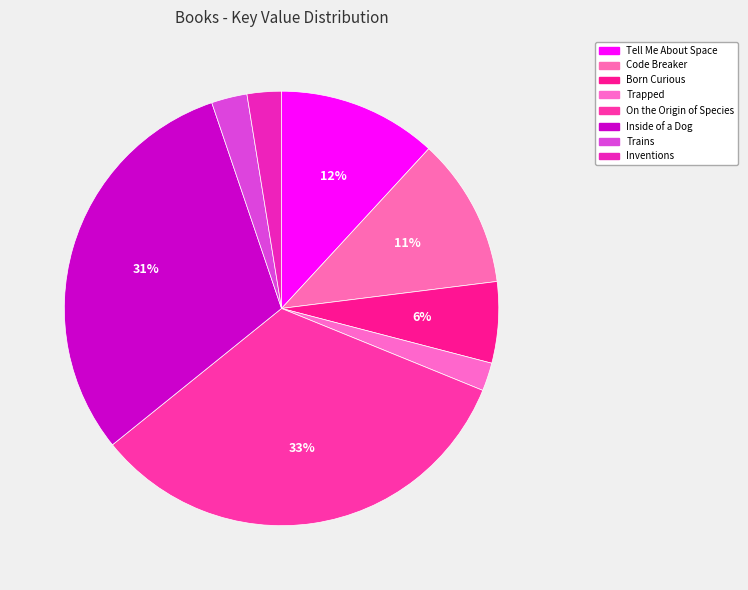

How many slices are in this pie chart?

8